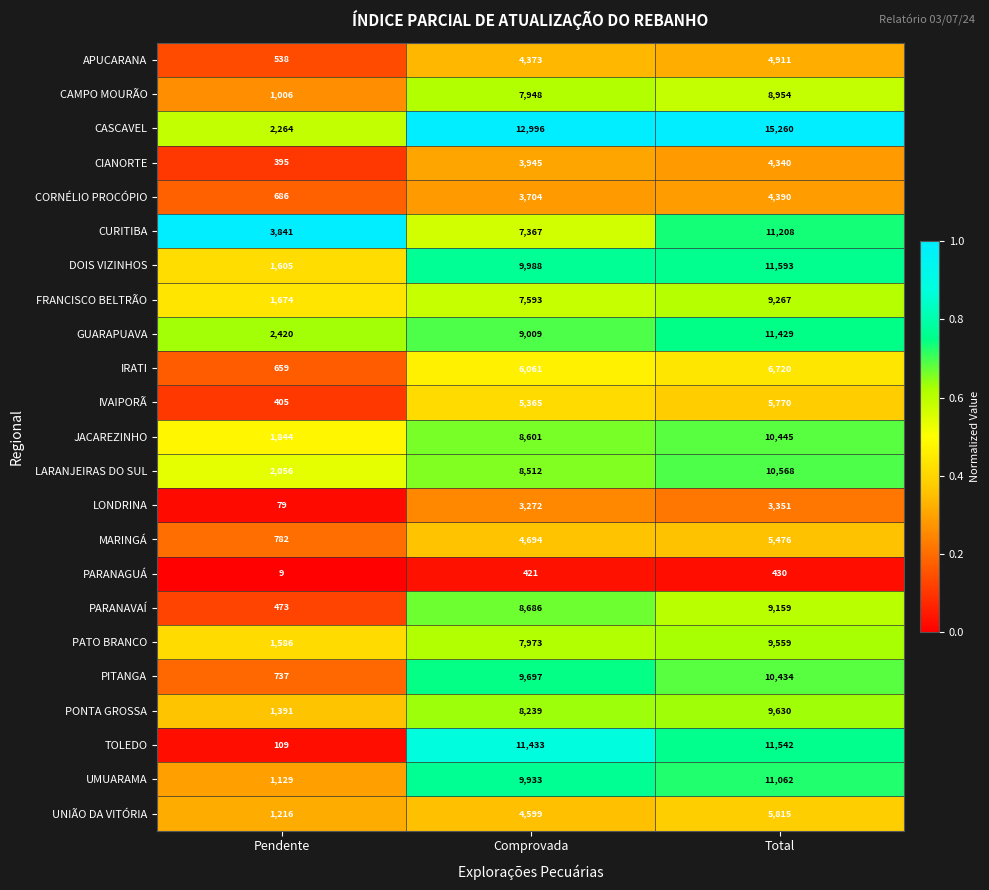

Rank the series at Comprovada from highest to lowest value.

CASCAVEL, TOLEDO, DOIS VIZINHOS, UMUARAMA, PITANGA, GUARAPUAVA, PARANAVAÍ, JACAREZINHO, LARANJEIRAS DO SUL, PONTA GROSSA, PATO BRANCO, CAMPO MOURÃO, FRANCISCO BELTRÃO, CURITIBA, IRATI, IVAIPORÃ, MARINGÁ, UNIÃO DA VITÓRIA, APUCARANA, CIANORTE, CORNÉLIO PROCÓPIO, LONDRINA, PARANAGUÁ